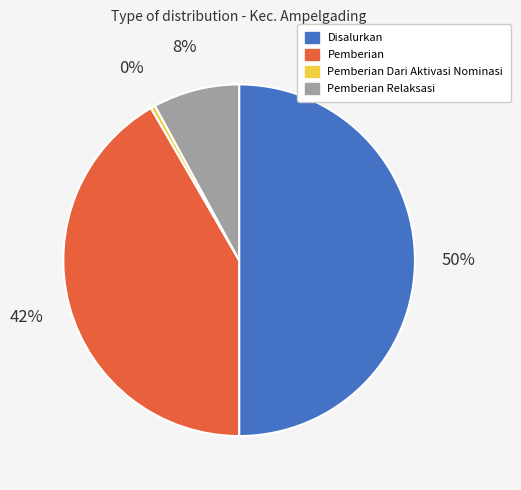

To the nearest percent, what is the average slice percentage?

25%